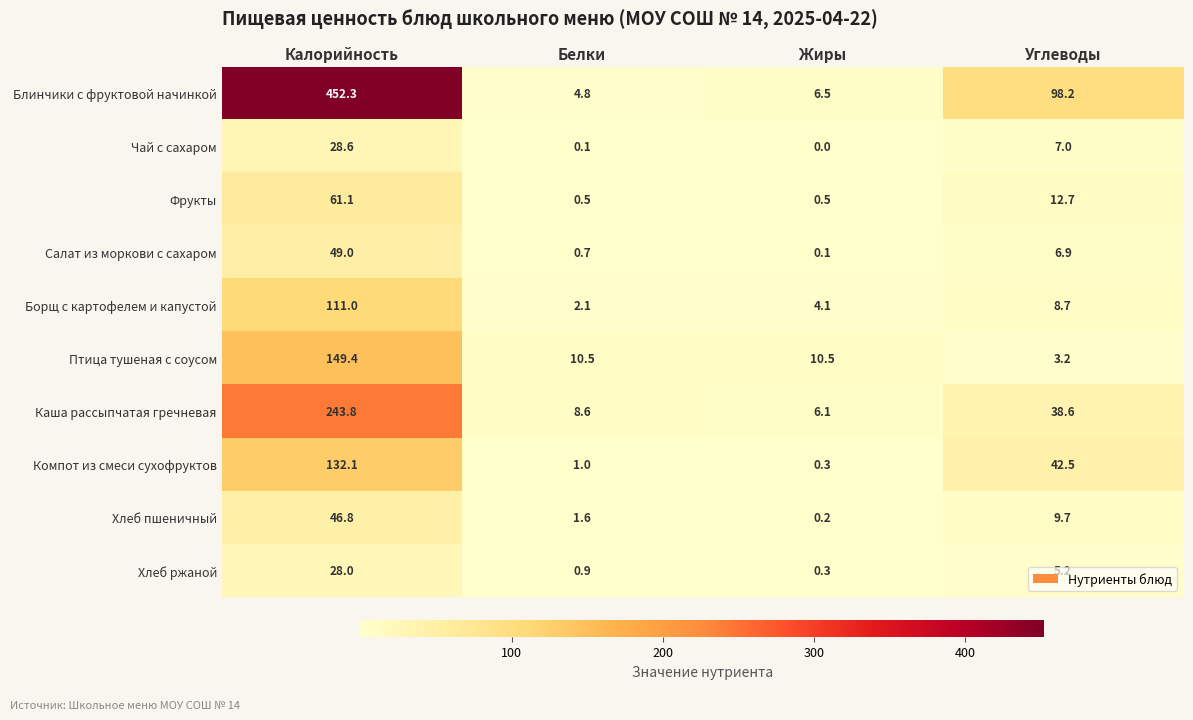

Count the number of categories in the chart.

4